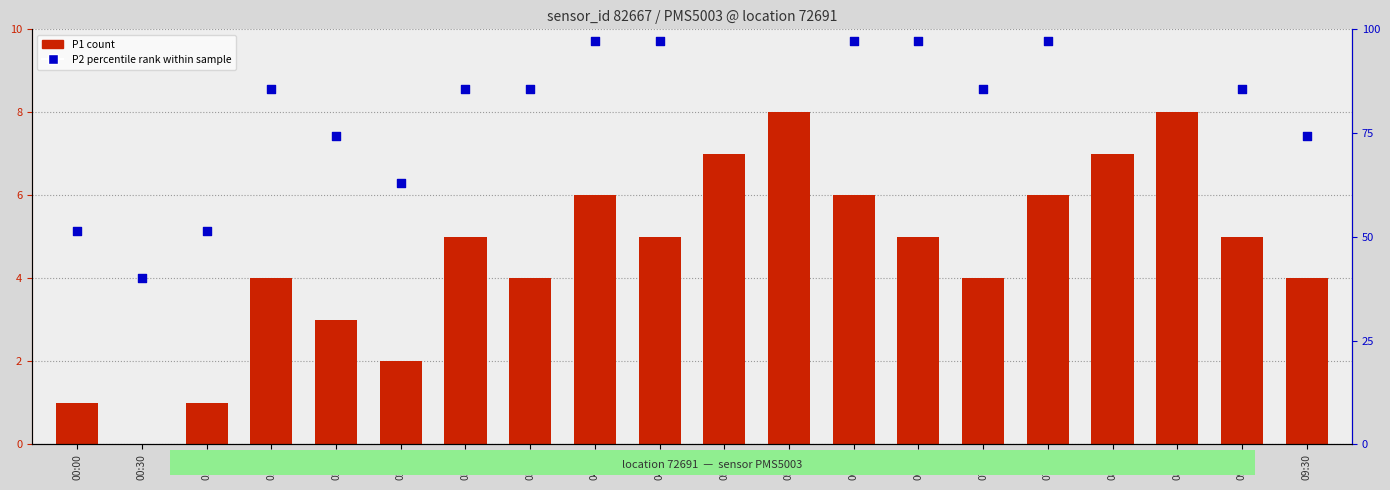

Which series has the largest total across all categories?

P2 (percentile rank within sample)